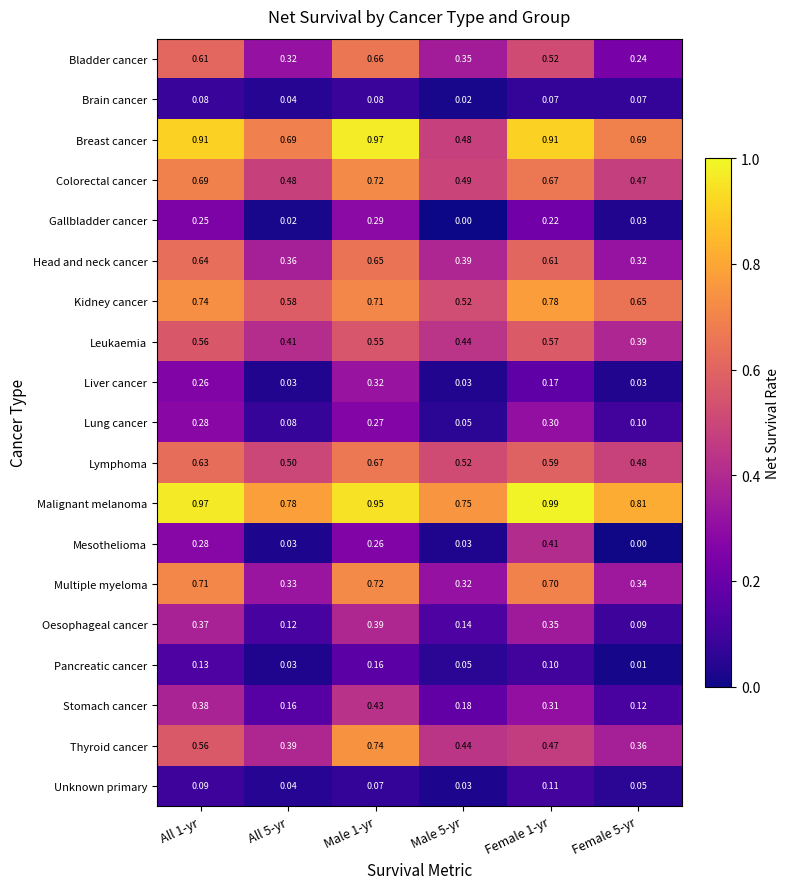

Which series has the largest total across all categories?

Malignant melanoma